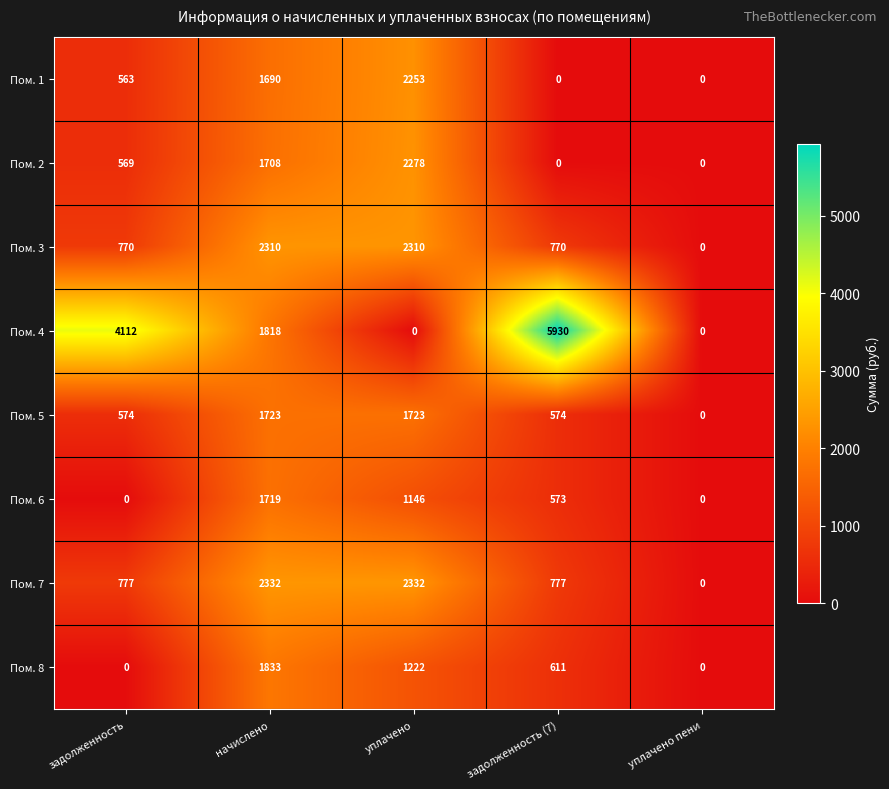

Which series has the widest spread of values?

Пом. 4